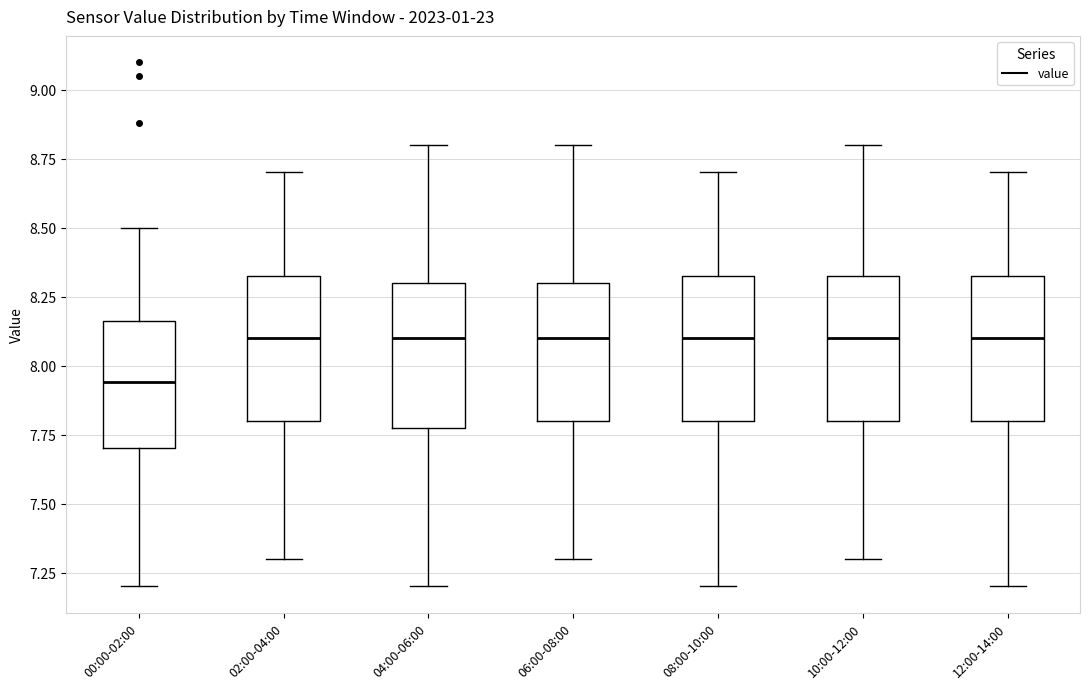

Where does the upper whisker of the box for 06:00-08:00 end on the y-axis? The values are not printed on the chart, so give them approximately, as read against the axis.

8.80